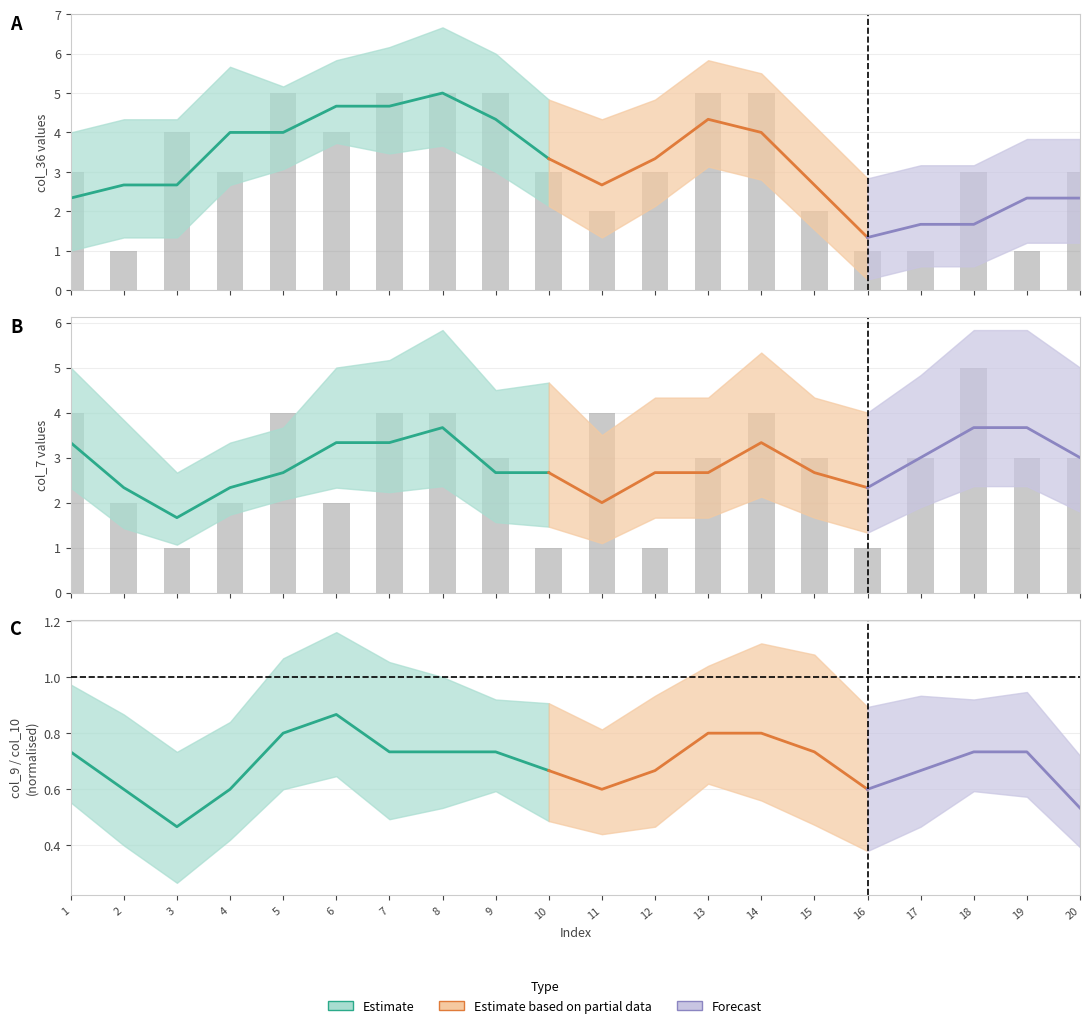

What is the highest value of the col_36 series?

5